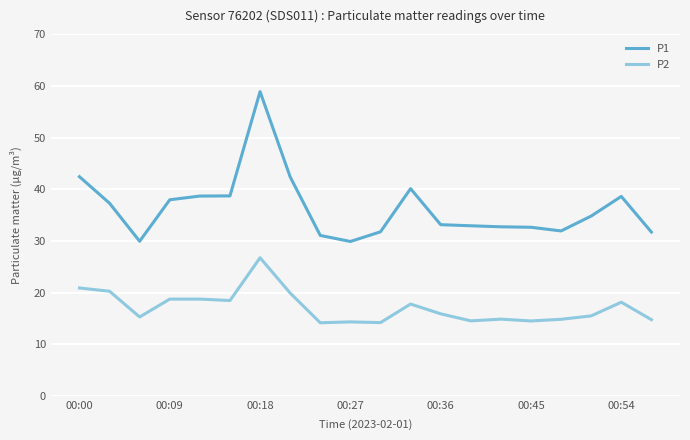

List the series in order of their peak value, highest first.

P1, P2